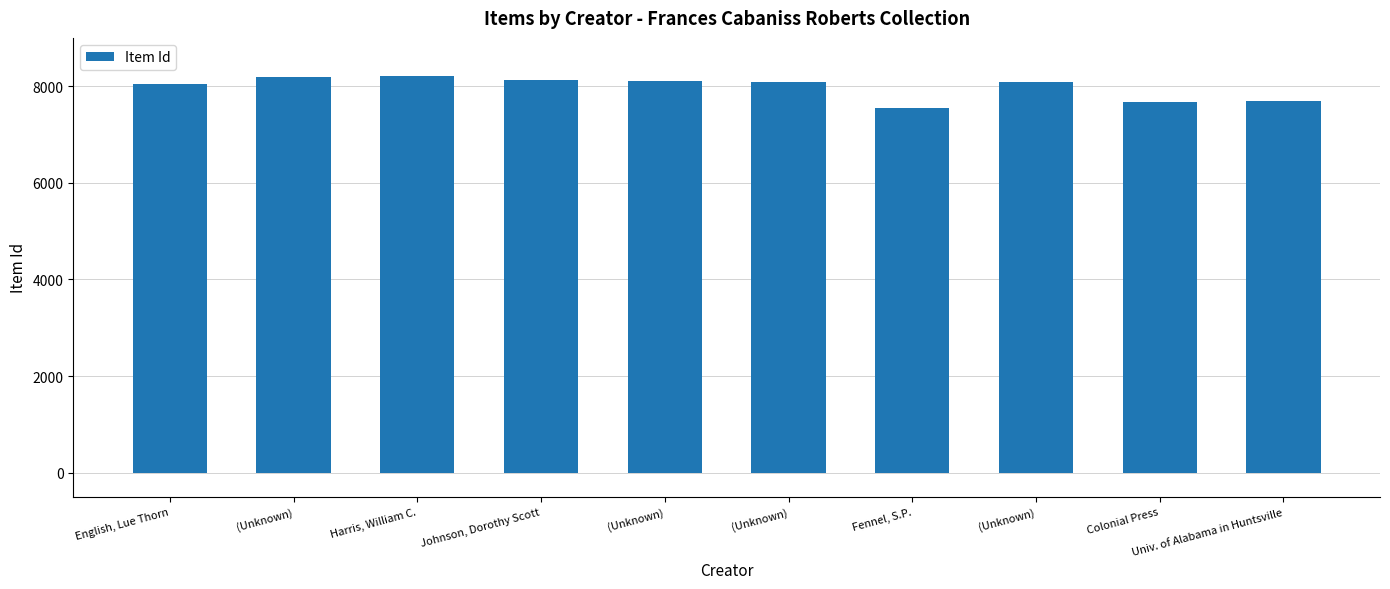

Are the bars horizontal?

No